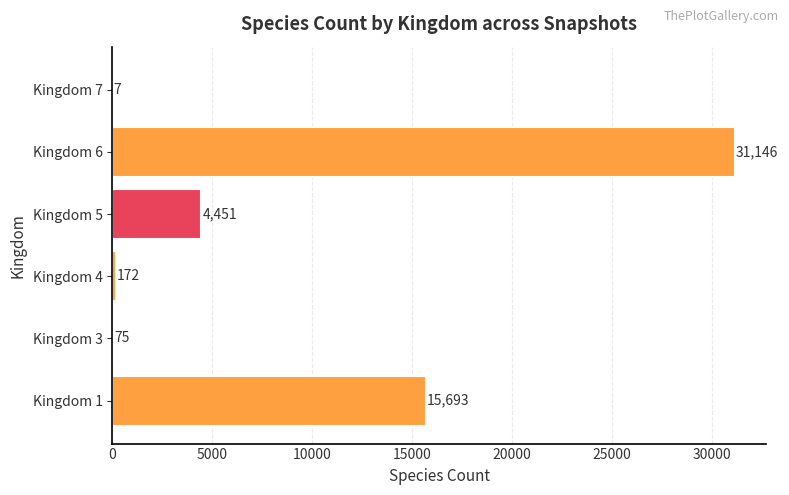

What is the sum of the values at Kingdom 4 and Kingdom 5?

4623